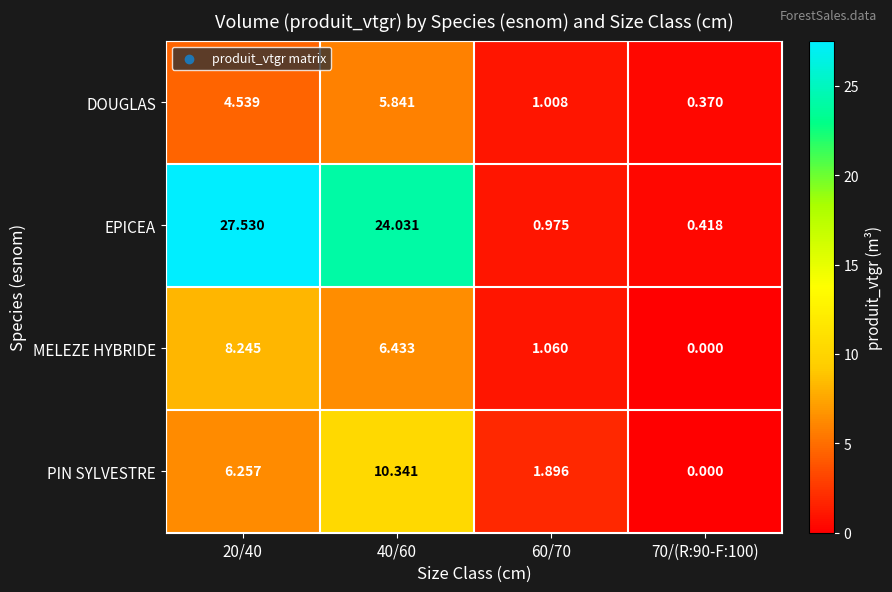

What is the maximum value shown in the chart?

27.5